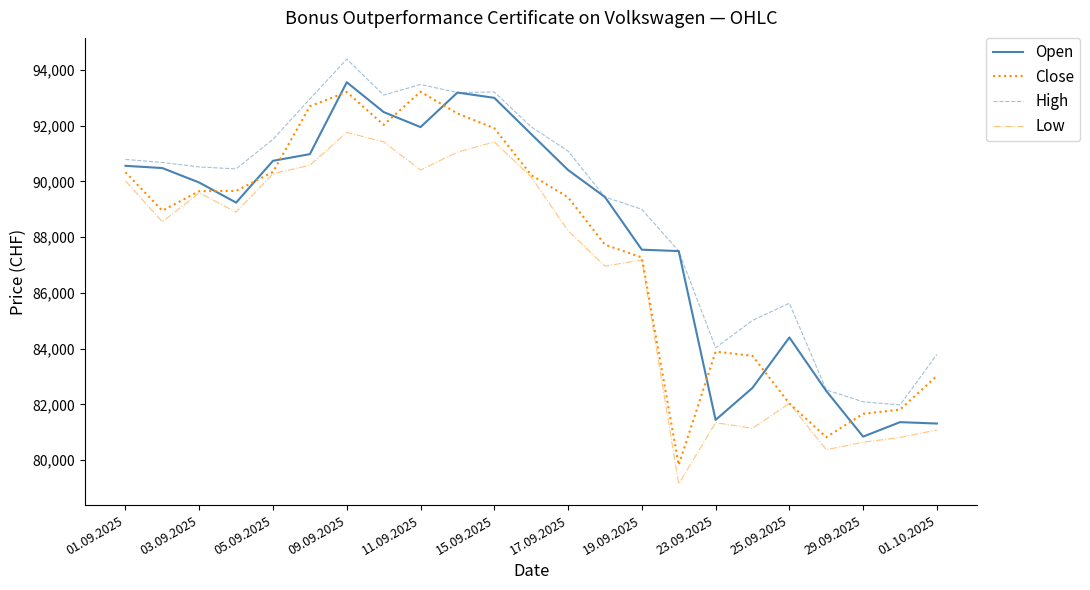

Rank the series by their average value, from highest to lowest.

High, Open, Close, Low